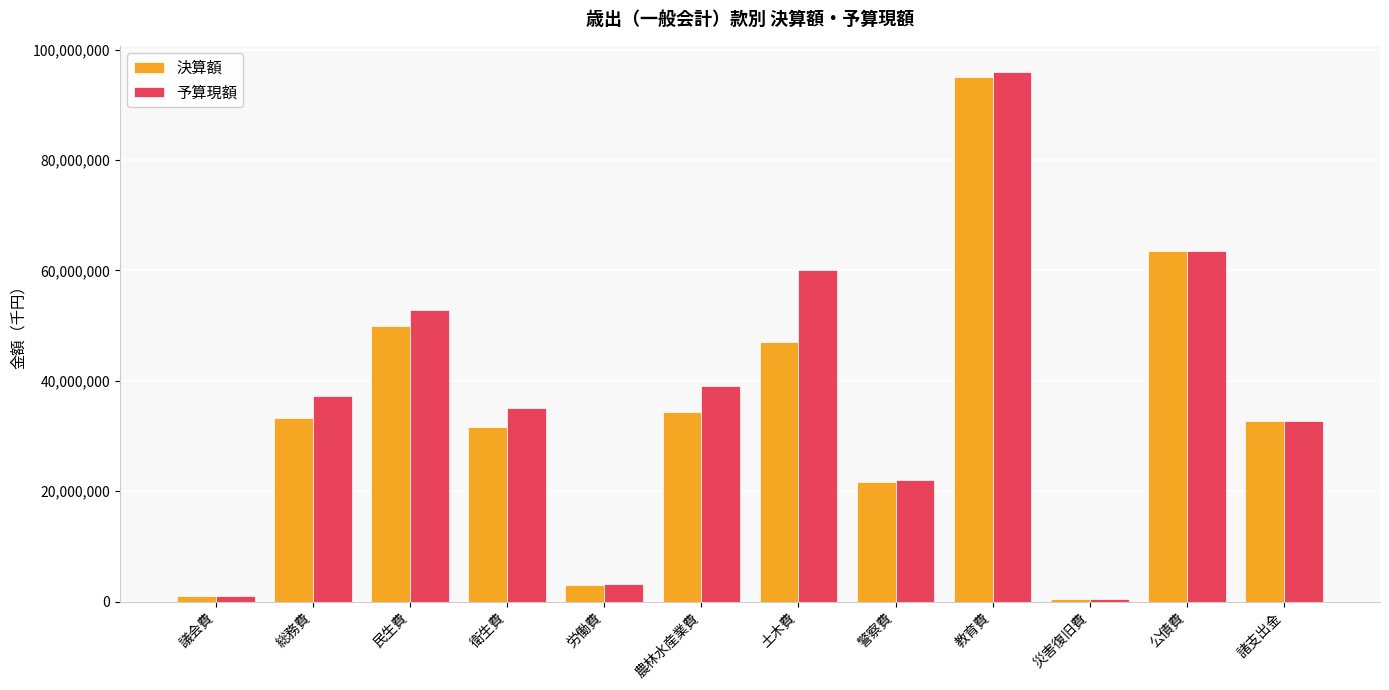

Are the bars horizontal?

No